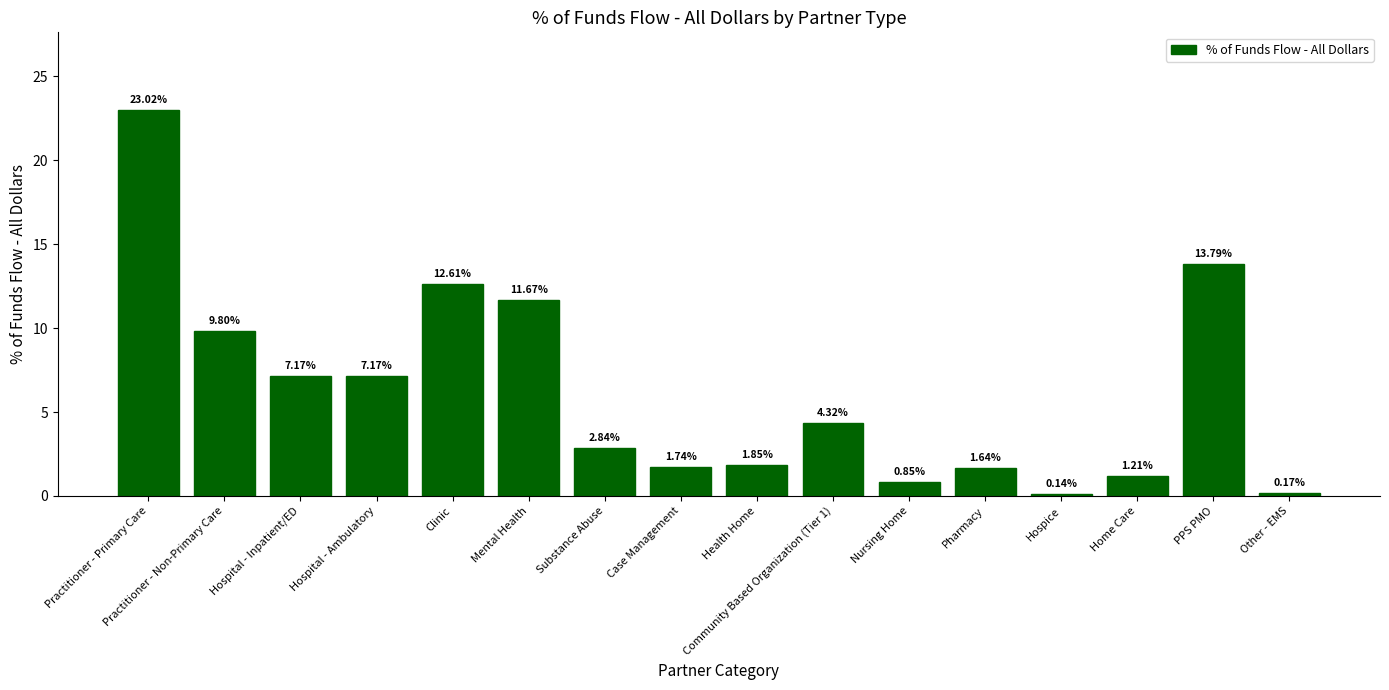

Where is the data nearest to the value 11?

Mental Health